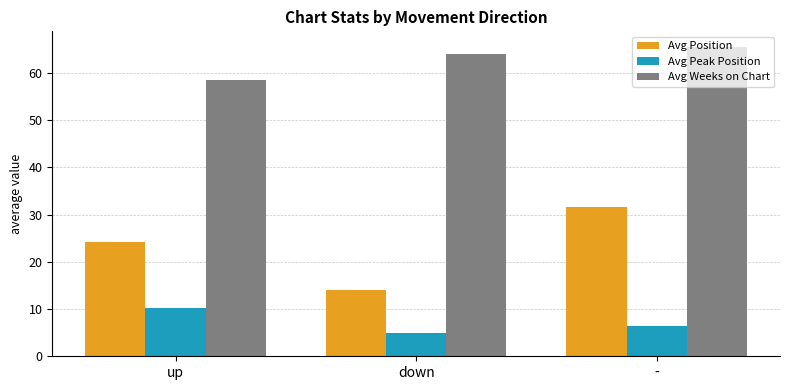

Are the bars grouped side by side (vs. stacked)?

Yes